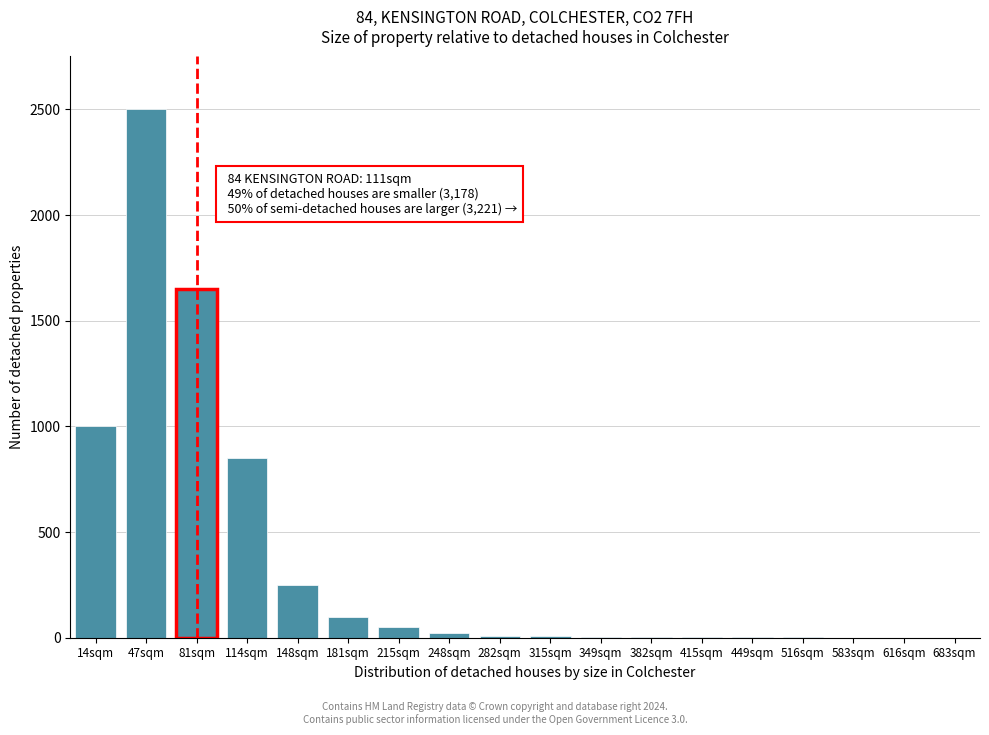

At which label is the value closest to 1250?

14sqm